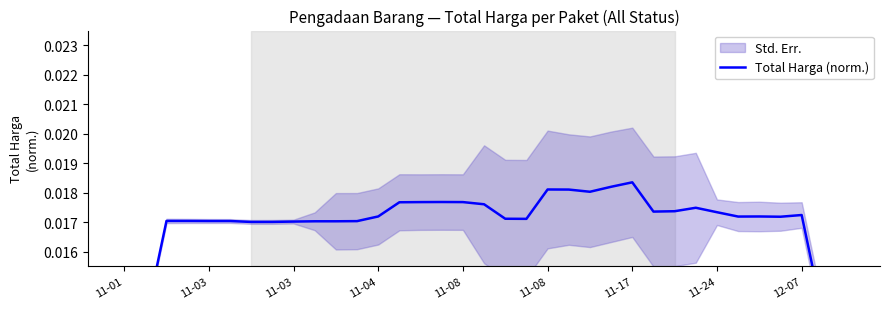

The chart shows a value of 0.0 at 11-17. True or false?

False